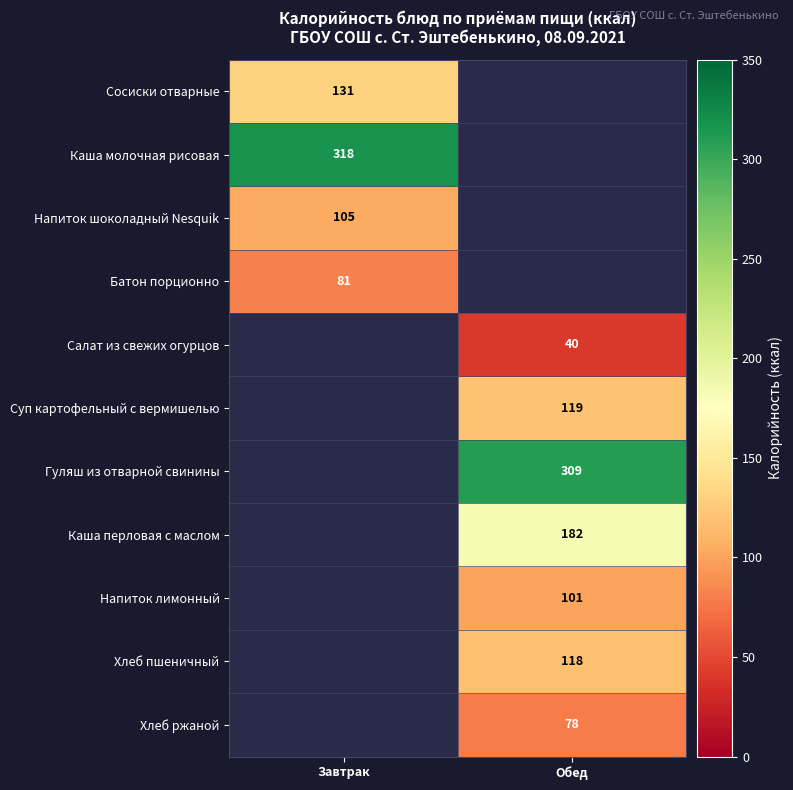

At which category does the chart reach its peak across all series?

Завтрак